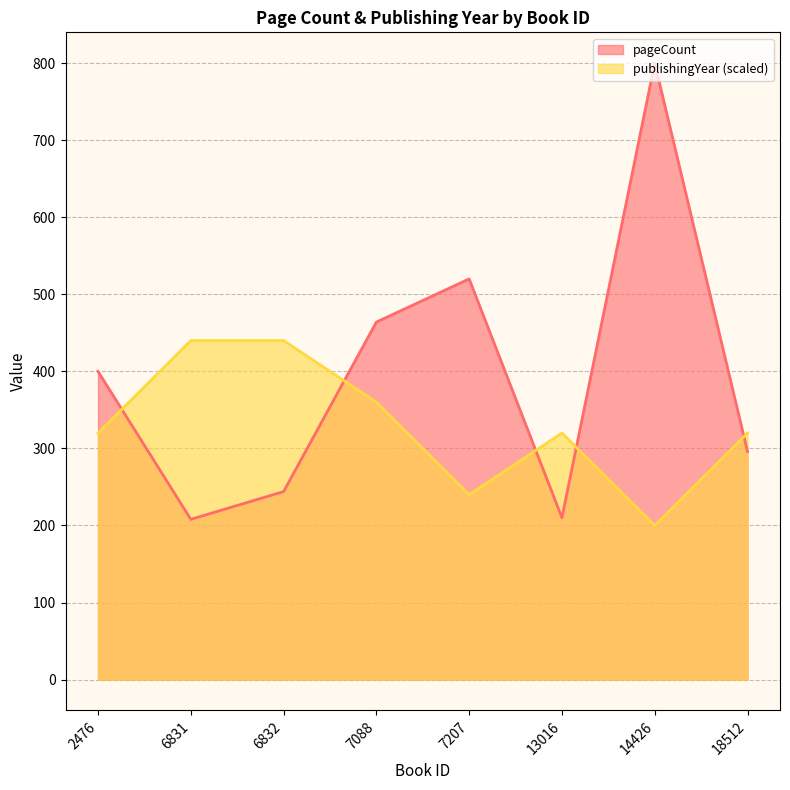

The publishingYear series shows 780 at 6831. True or false?

False